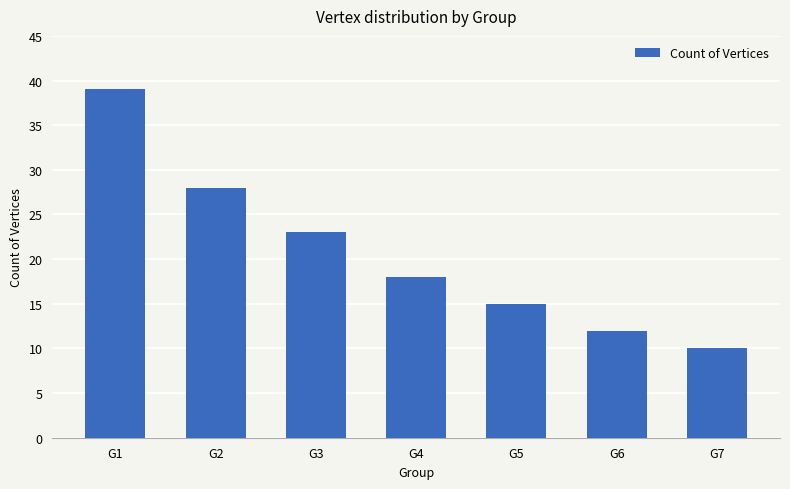

Where does the data first go above 18?

G1